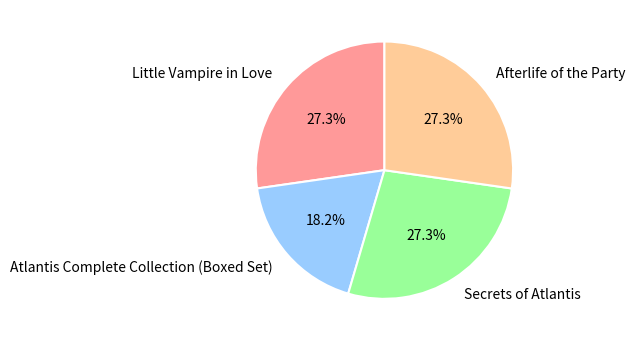

Count the number of slices in the pie.

4